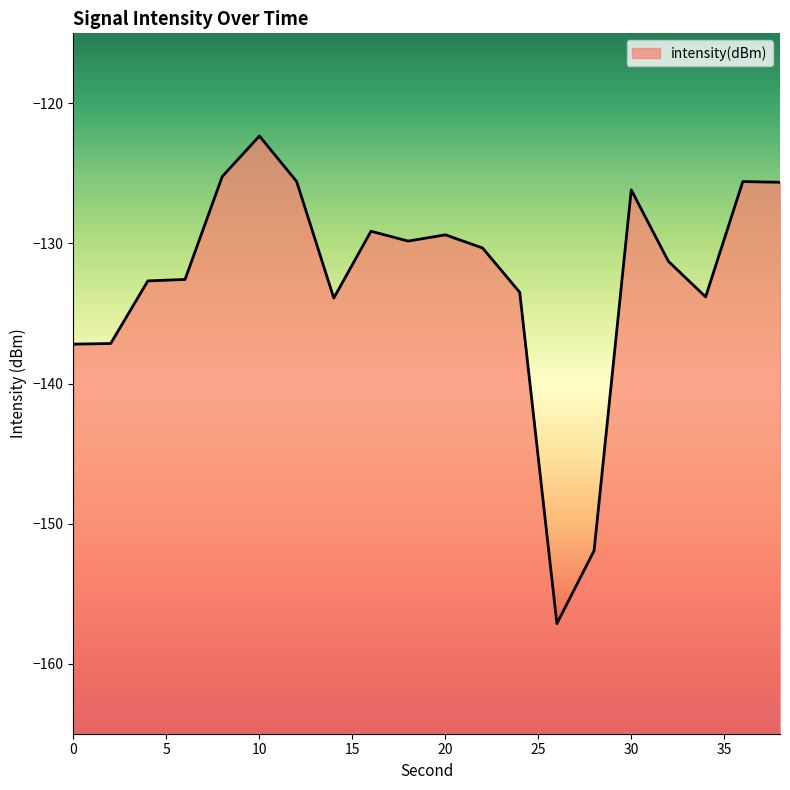

Where is the first local maximum?

10